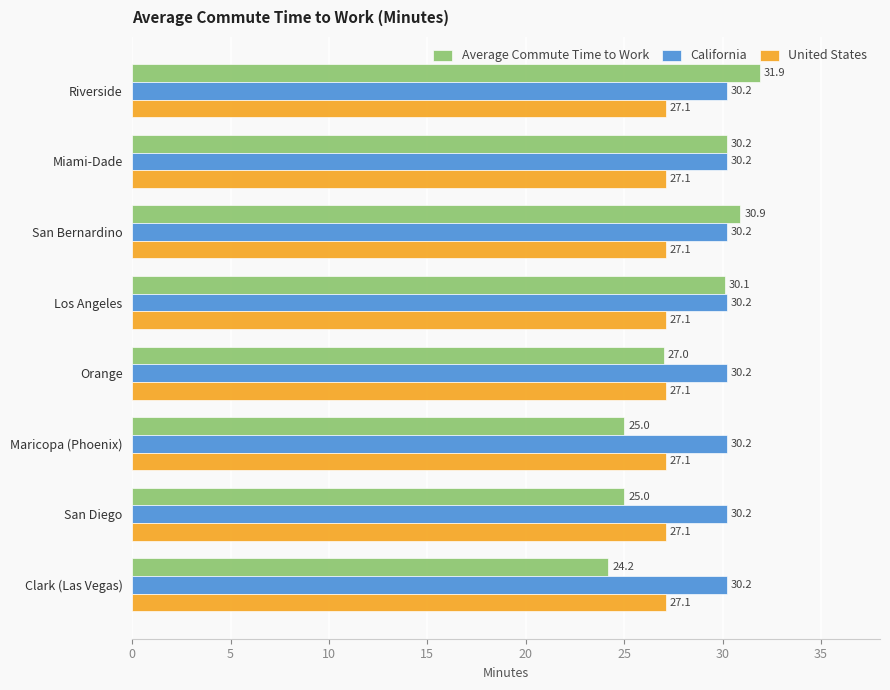

Which series has the largest range (max minus min)?

Average Commute Time to Work